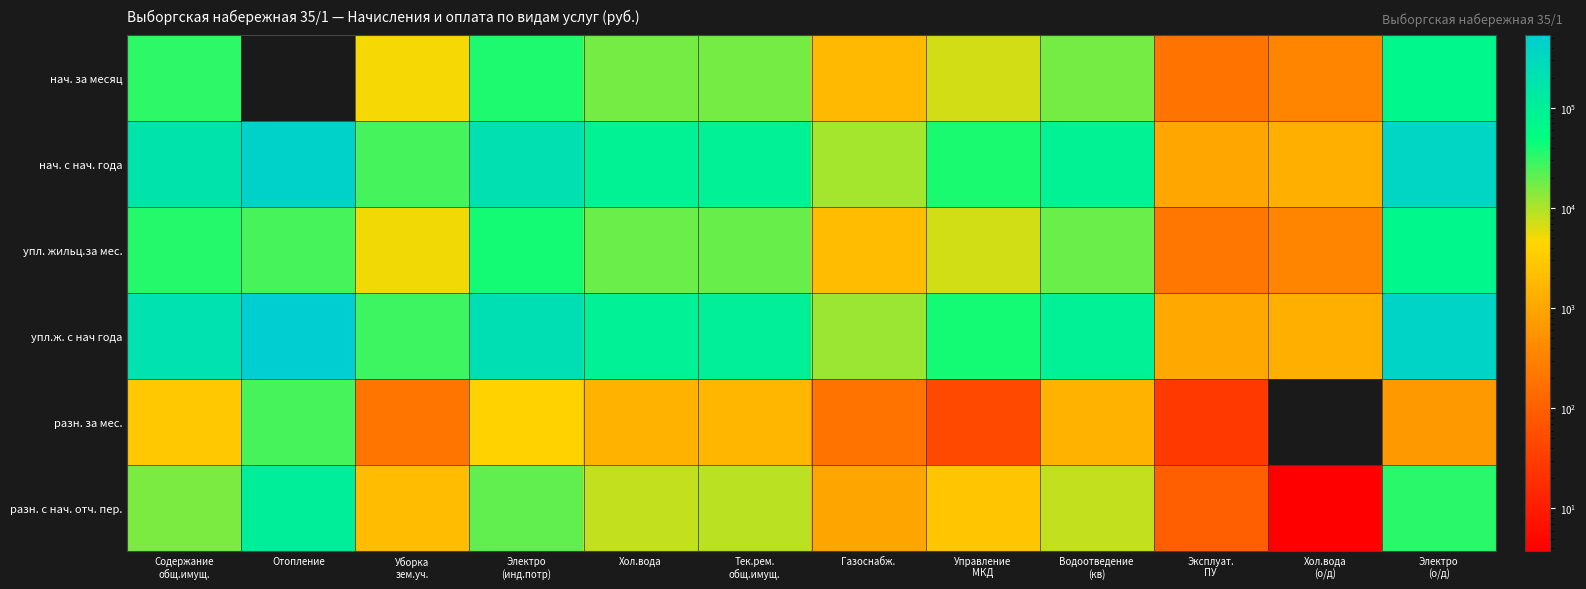

What is the smallest value displayed?

-13.7